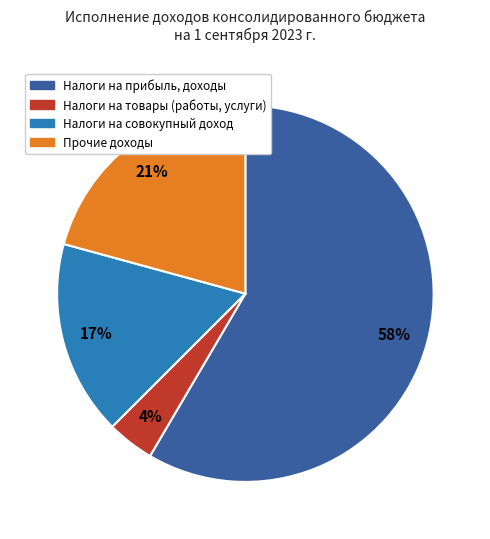

What is the ratio of the value at Прочие доходы to the value at Налоги на прибыль, доходы?

0.4